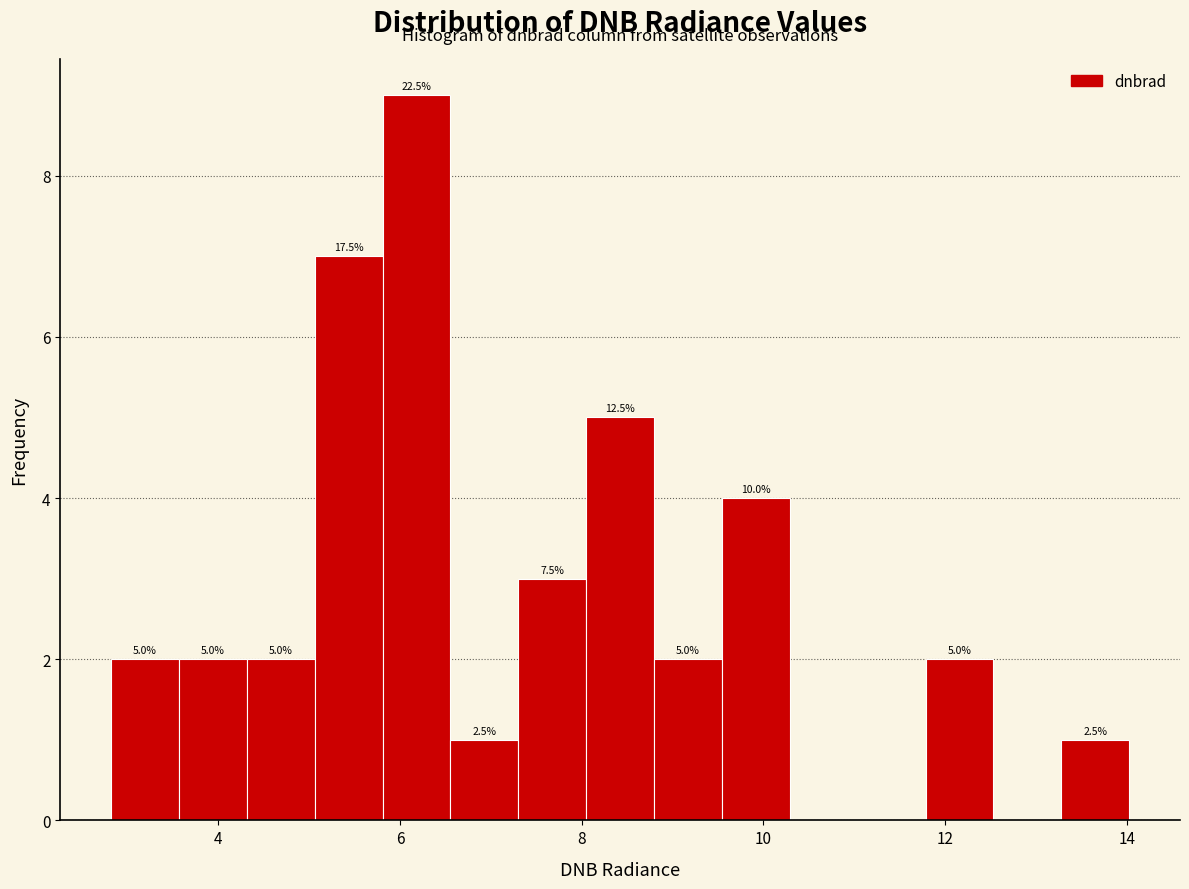

Around what value on the x-axis is the tallest bar? Give the approximate position of its centre, as read against the axis.

6.2